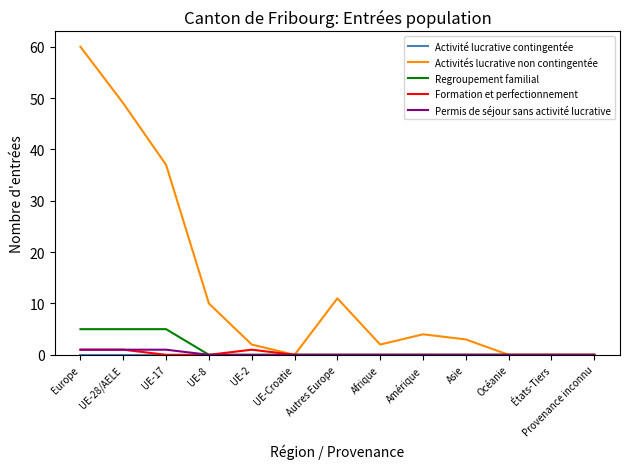

Which series has the widest spread of values?

Activités lucrative non contingentée